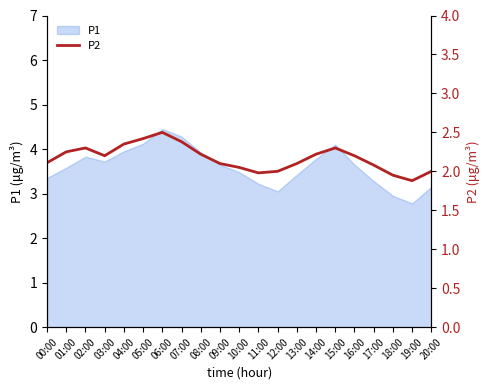

Reading left to right, transcribe all the data shown in this chart.

00:00=2.1	01:00=2.2	02:00=2.3	03:00=2.2	04:00=2.4	05:00=2.4	06:00=2.5	07:00=2.4	08:00=2.2	09:00=2.1	10:00=2.0	11:00=2.0	12:00=2.0	13:00=2.1	14:00=2.2	15:00=2.3	16:00=2.2	17:00=2.1	18:00=1.9	19:00=1.9	20:00=2.0